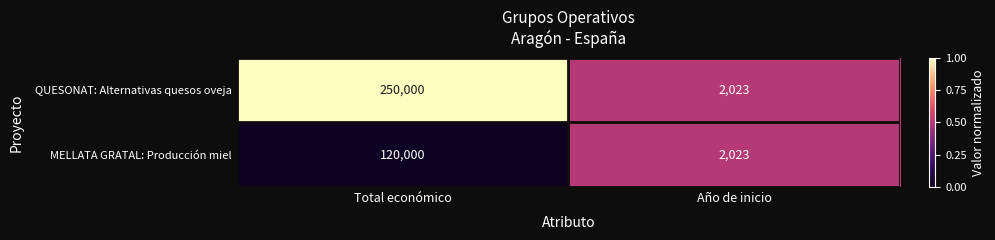

How many series are shown in this chart?

2